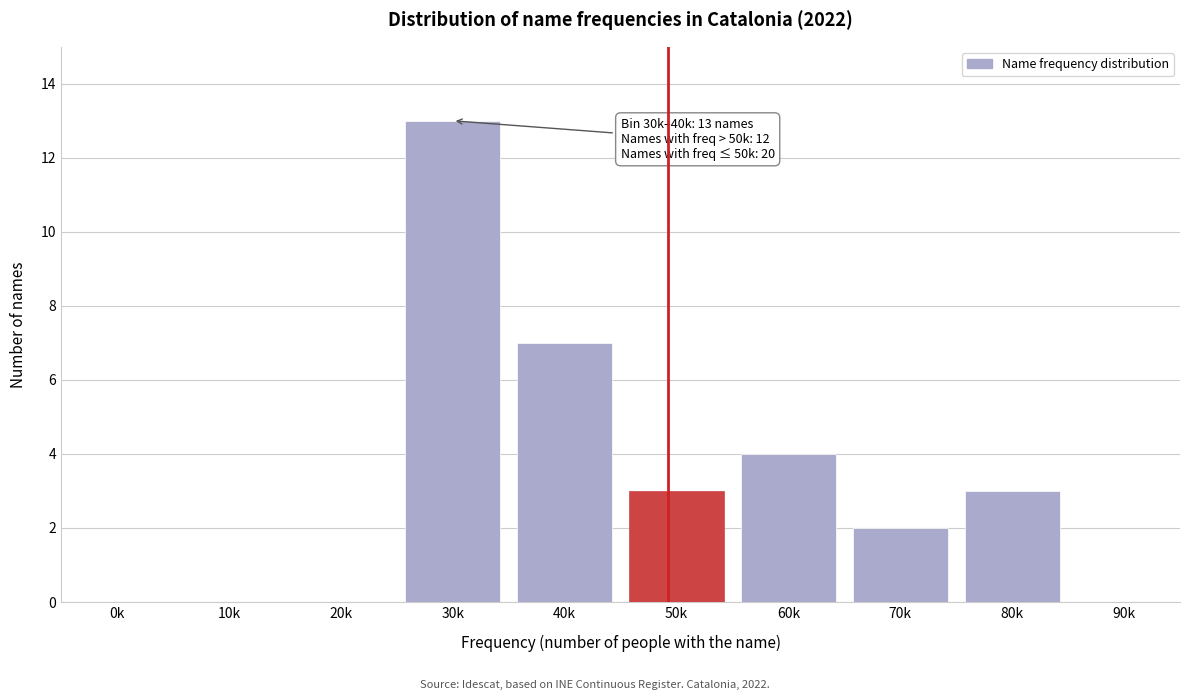

Reading left to right, transcribe all the data shown in this chart.

0k=0	10k=0	20k=0	30k=13	40k=7	50k=3	60k=4	70k=2	80k=3	90k=0